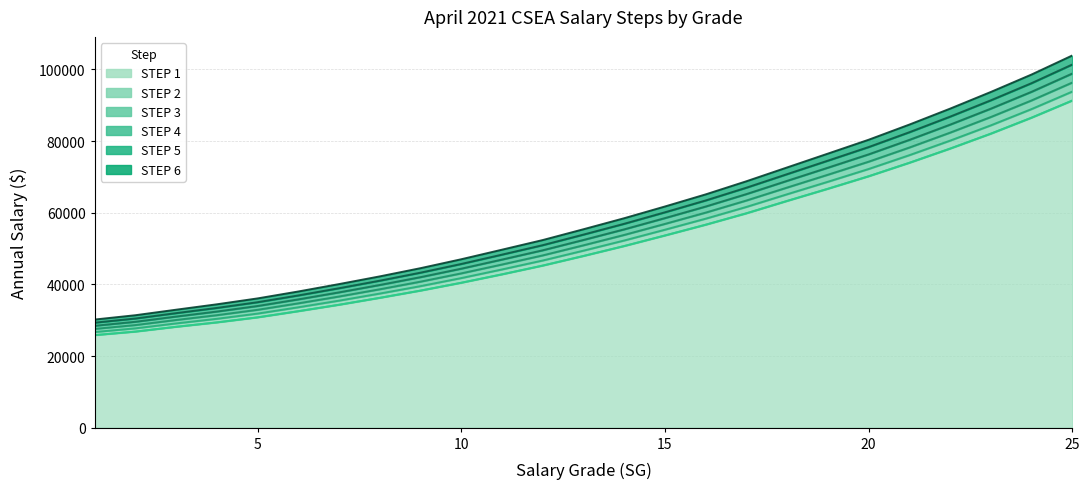

At which label is STEP 6 closest to 67039?

17